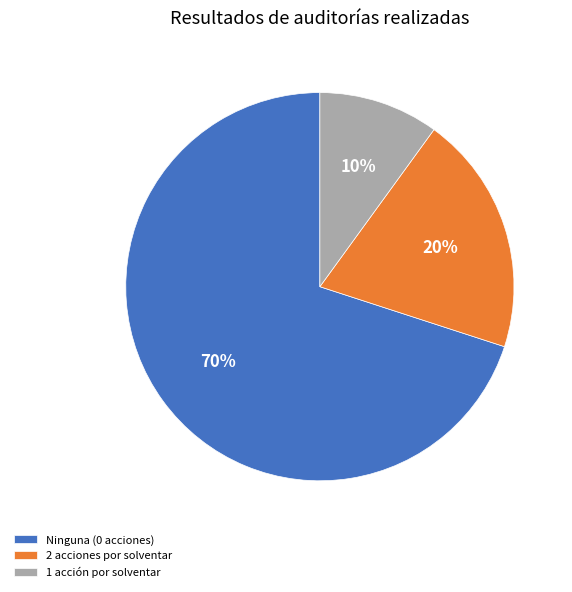

Which slice is the smallest?

1 acción por solventar